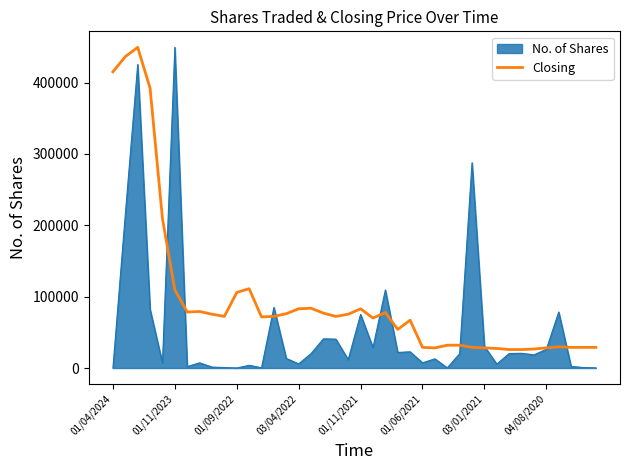

What is the maximum value for No. of Shares?

449316.0